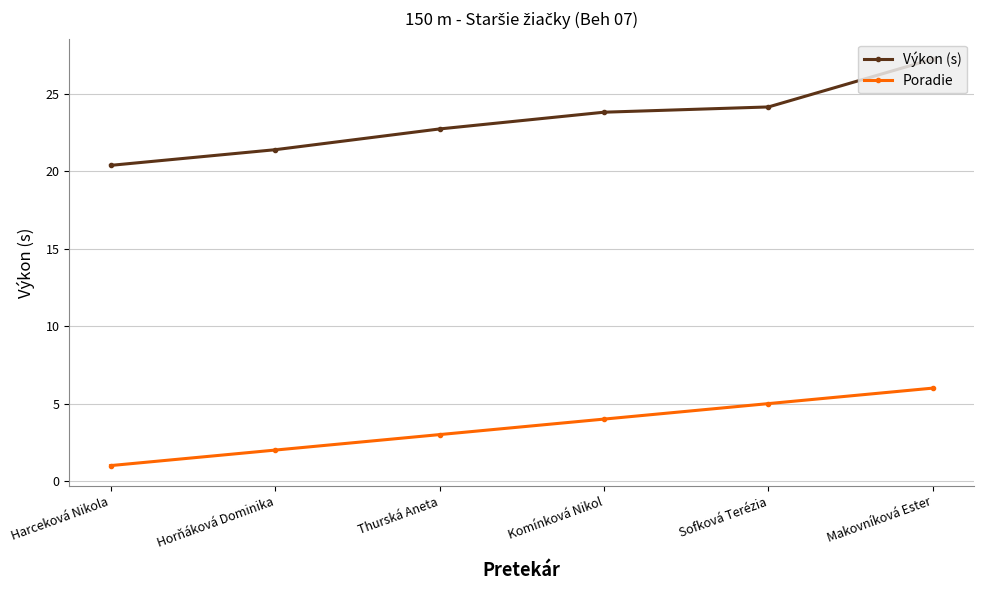

What is the value of the Poradie point at the 1st from the left?

1.0